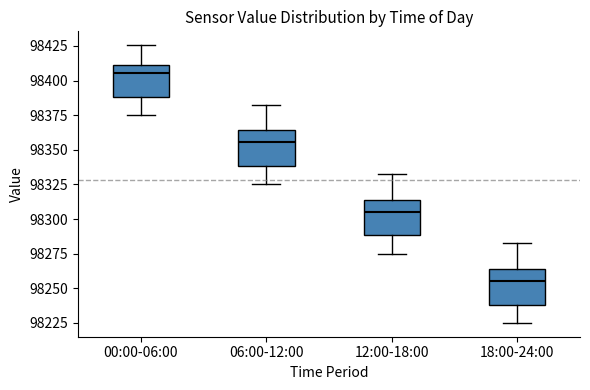

Which box's median line is the lowest?

18:00-24:00